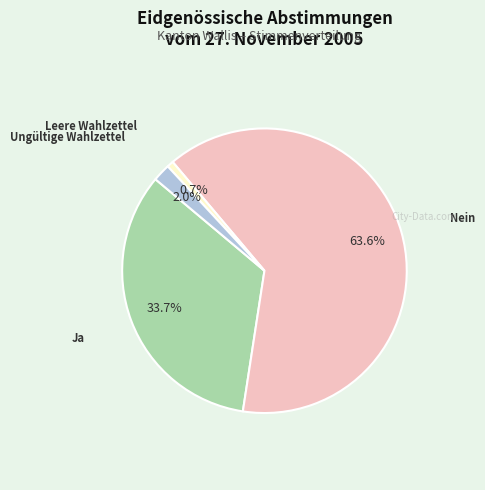

To the nearest percent, what percentage of the pie is Ungültige Wahlzettel?

2%